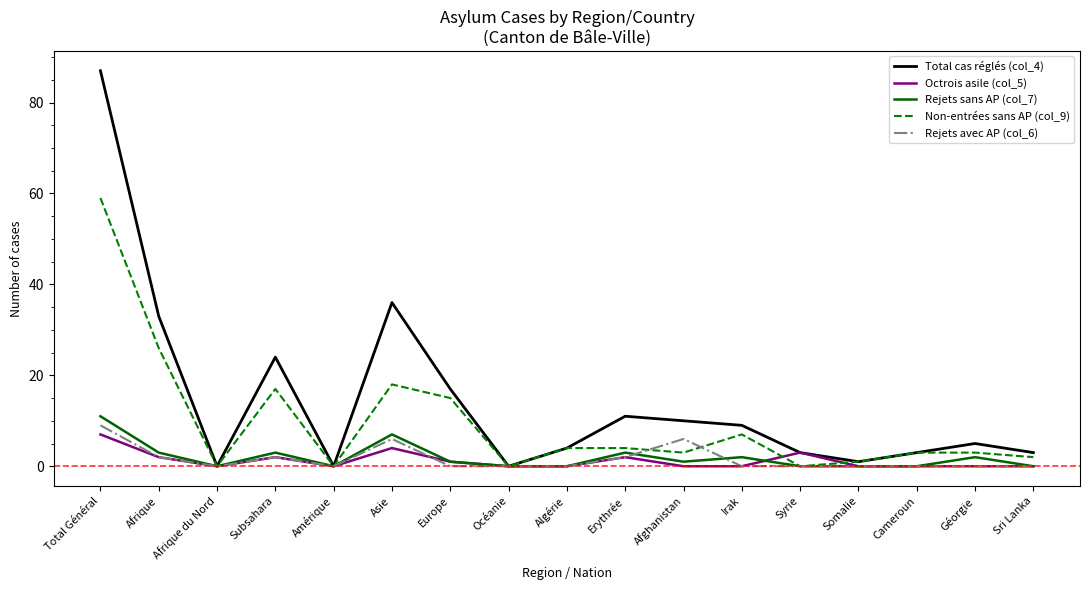

What is the difference between the maximum and minimum values in the Total cas réglés (col_4) series?

87